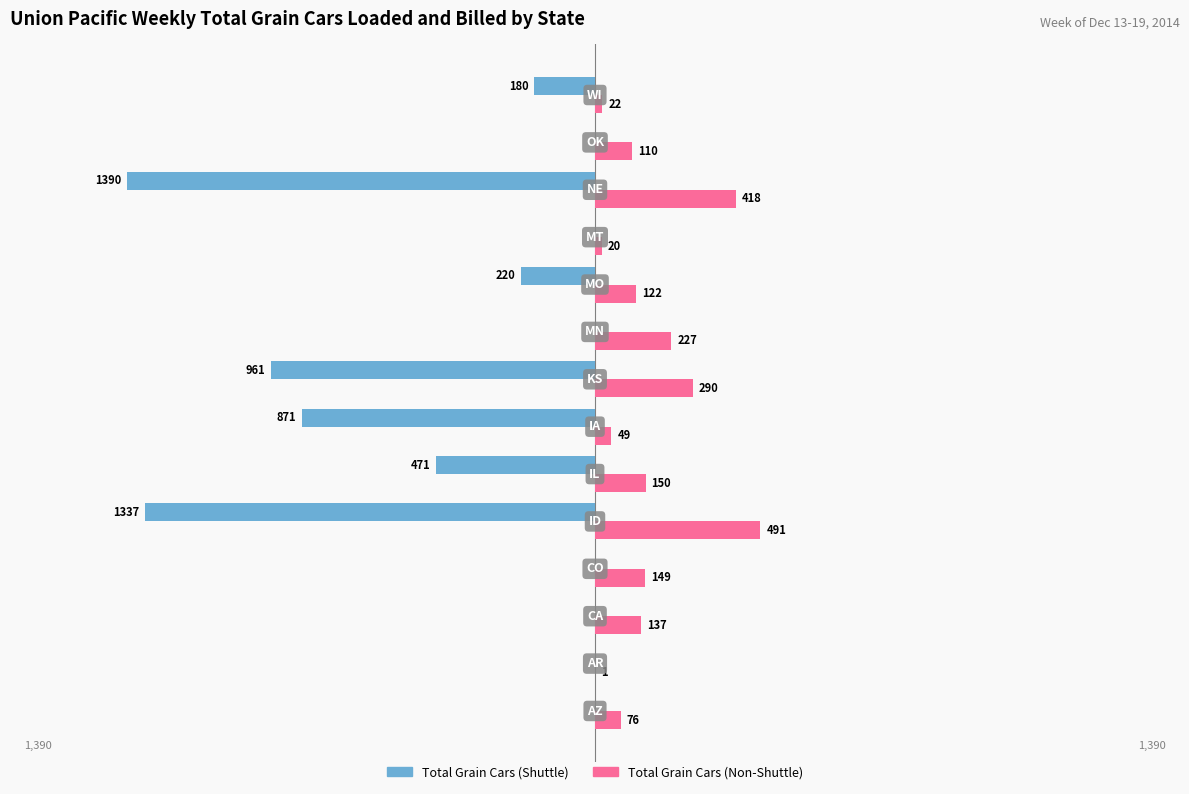

Which category has the highest value in the Total Grain Cars (Non-Shuttle) series?

ID